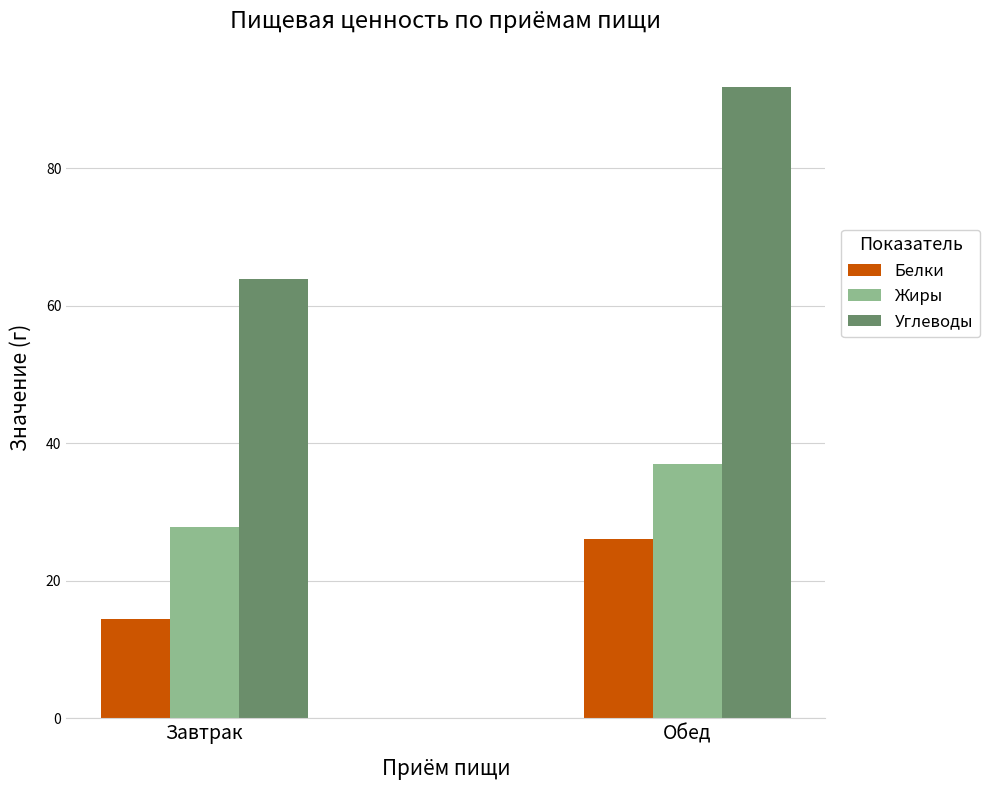

What is the value of the Жиры bar at the 2nd from the left?

37.0